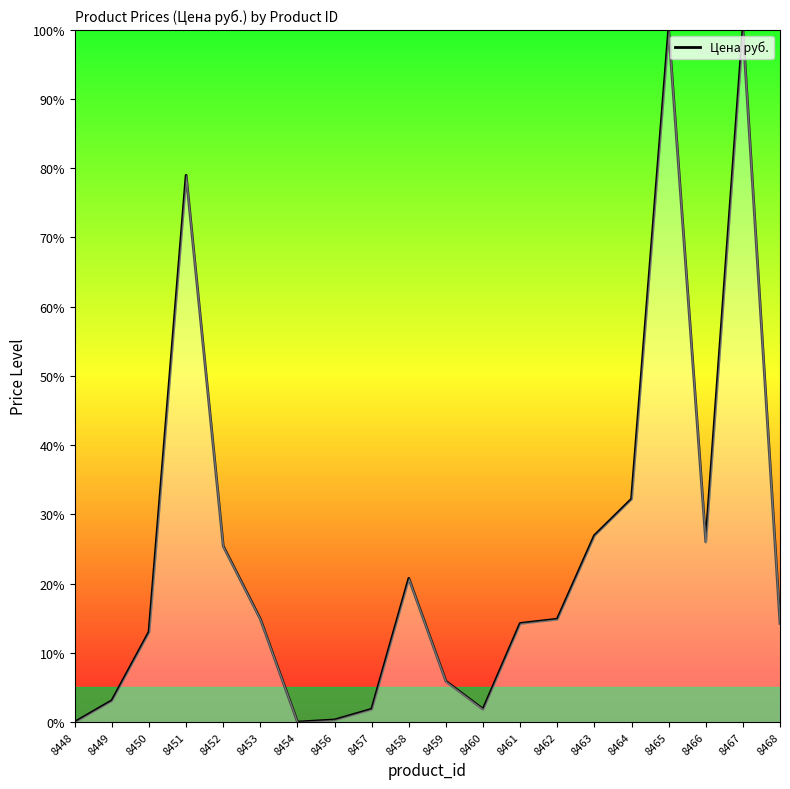

What is the difference between the values at 8458 and 8462?

5.9